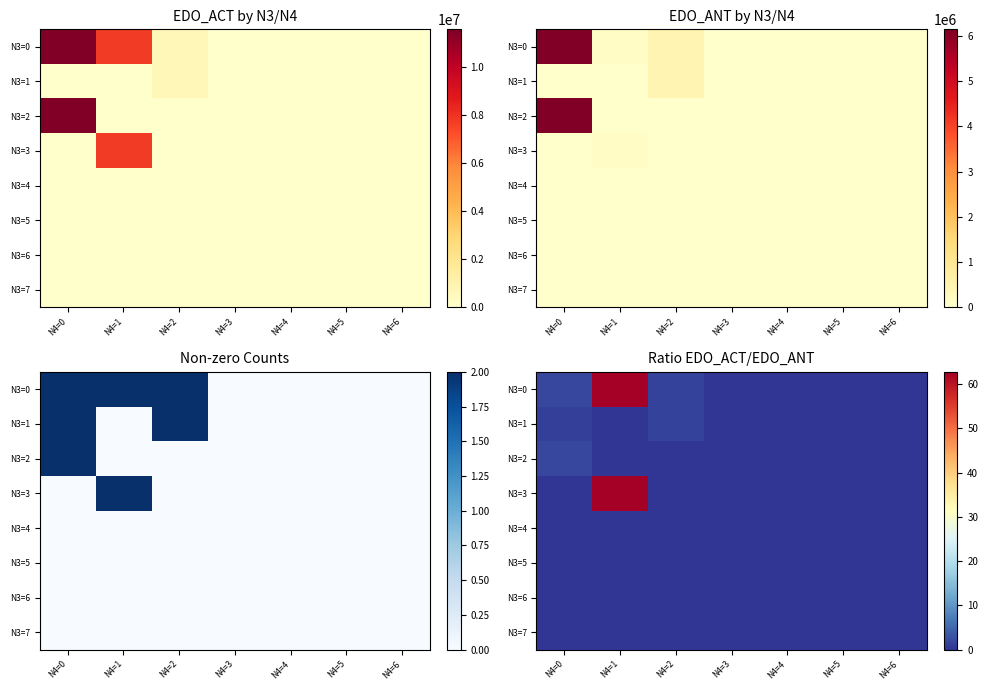

At which label is N3=1 closest to 0?

N4=1